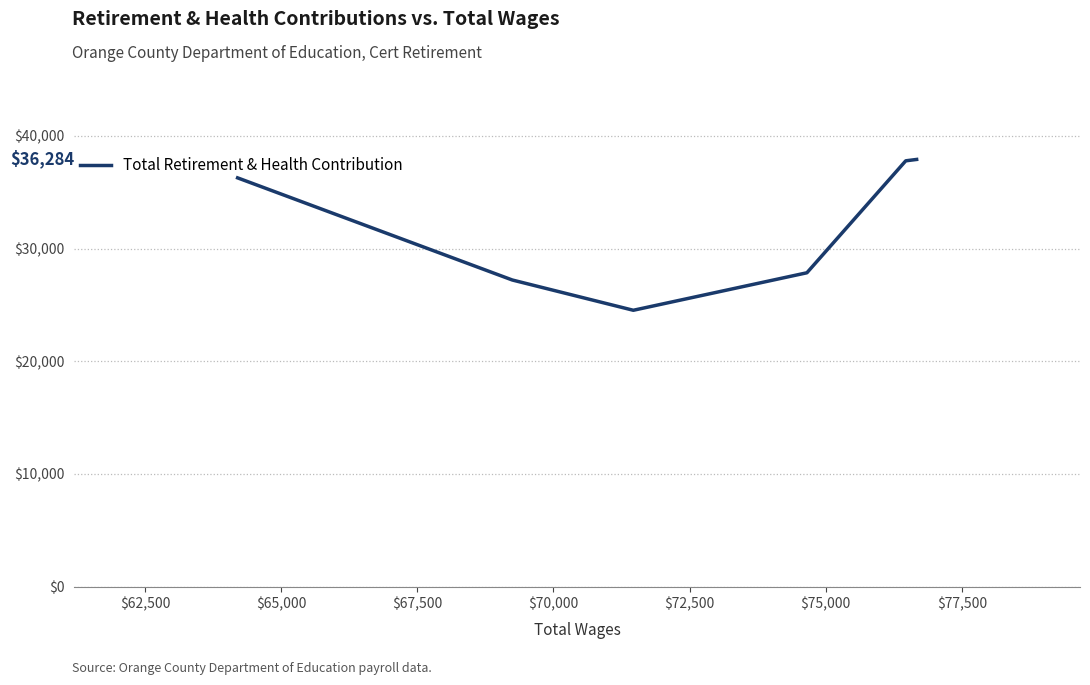

How many lines are shown in the chart?

1